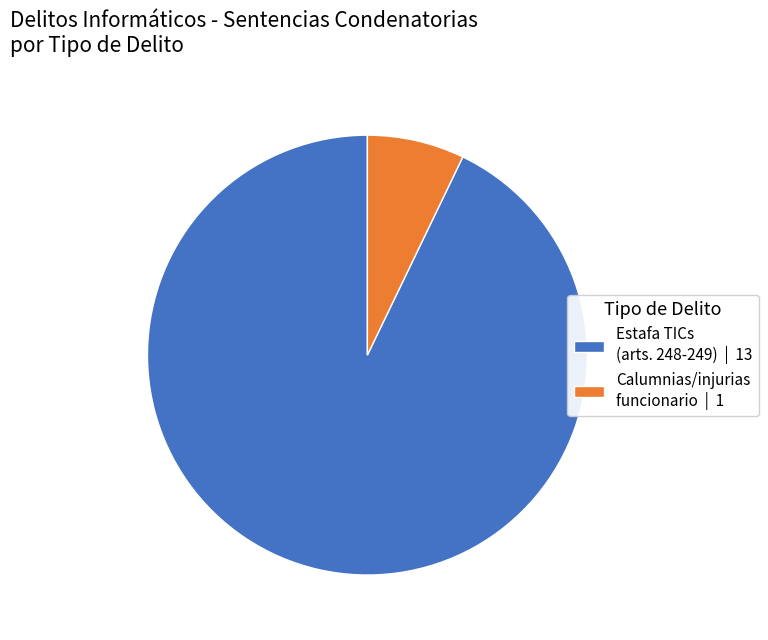

True or false: Estafa TICs (arts. 248-249) | 13 accounts for 93% of the total.

True